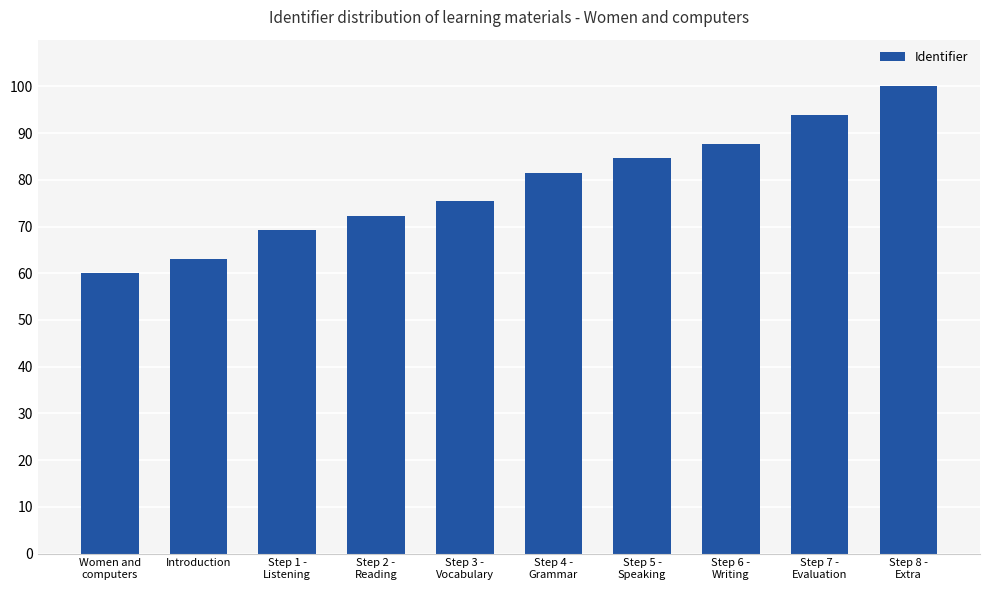

True or false: the data shows 78.1 at Women and
computers.

False